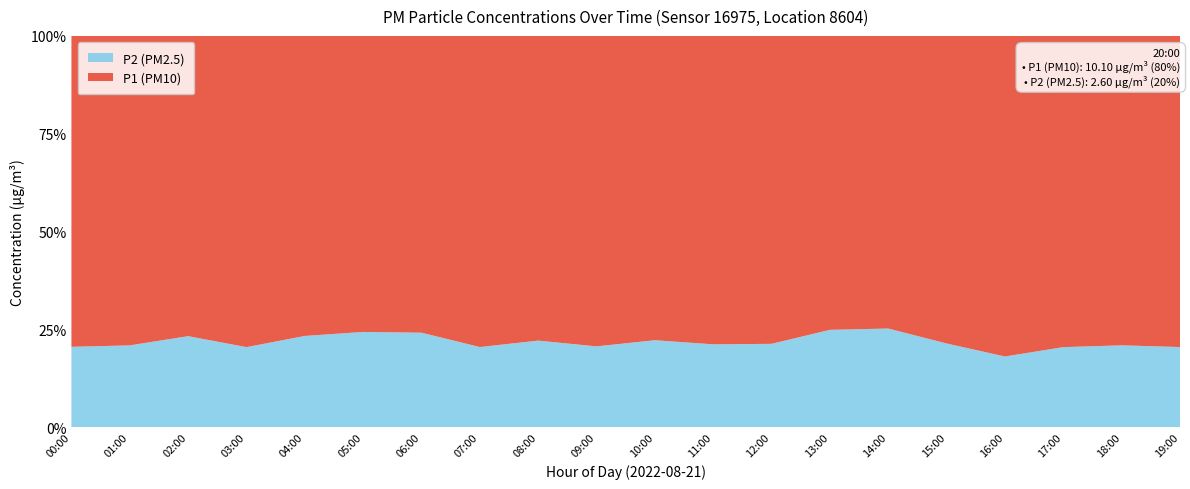

Reading left to right, list all the values displayed in this chart.

P1: 11.7	10.6	9.6	11.7	10.2	9.3	8.8	10.1	11.3	12.6	11.8	13.7	12.2	10.0	11.9	11.0	14.1	11.7	11.7	10.1
P2: 3.0	2.8	2.9	3.0	3.1	3.0	2.8	2.6	3.2	3.3	3.4	3.7	3.3	3.3	4.0	3.0	3.1	3.0	3.1	2.6